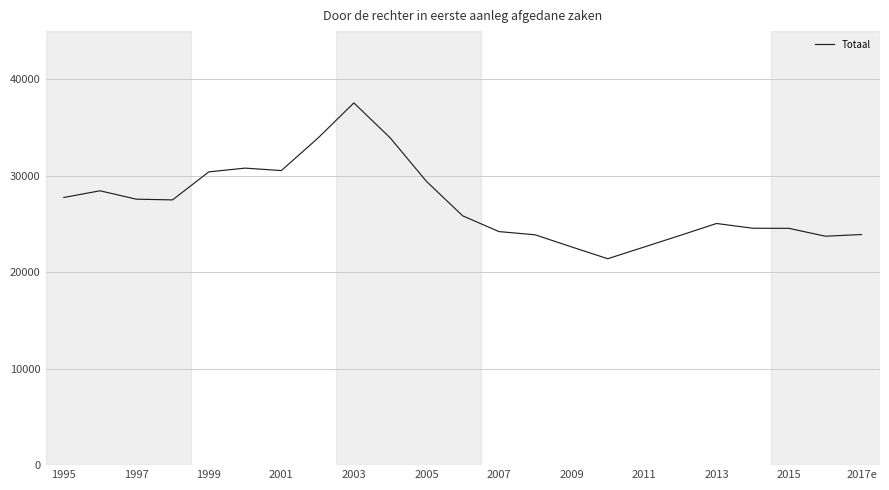

What is the difference between the maximum and minimum values?

16155